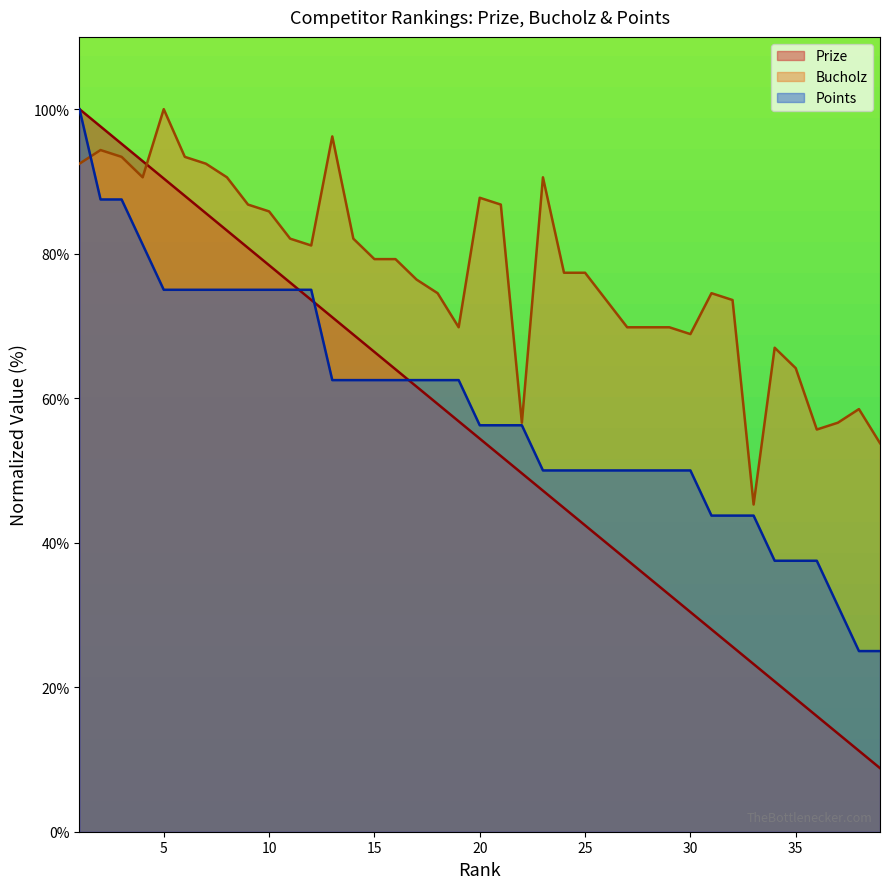

Does the chart display data point markers on the line(s)?

No